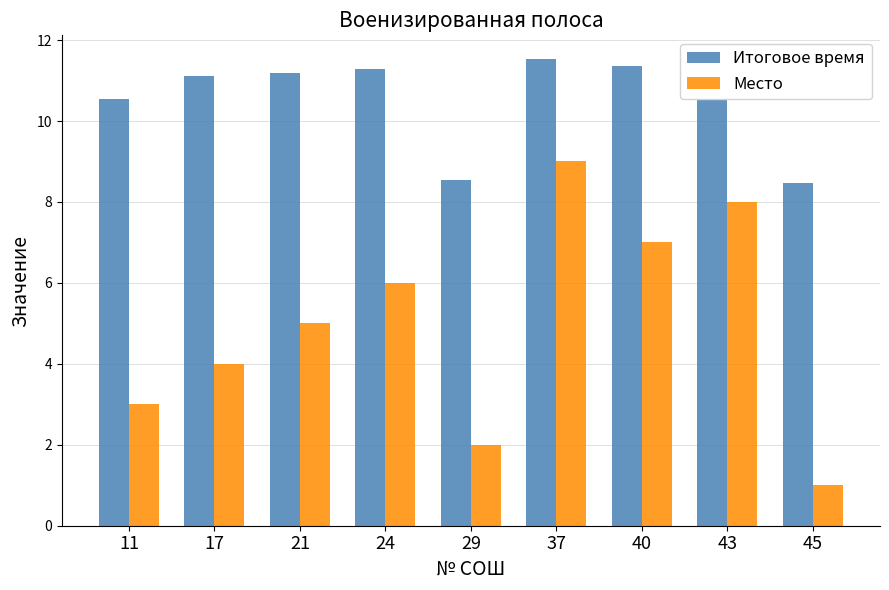

List the series in order of their overall mean, lowest first.

Место, Итоговое время